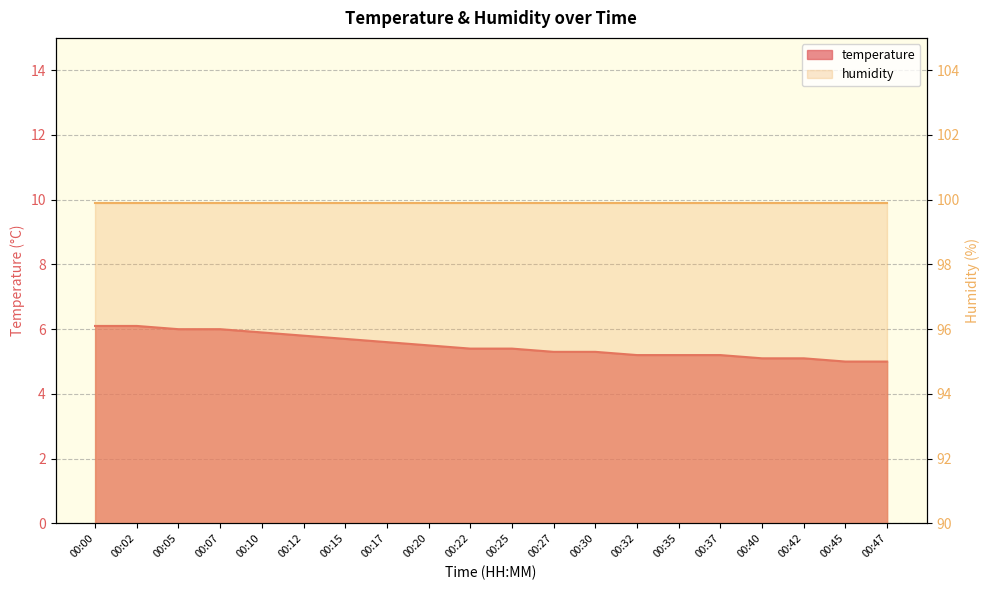

What is the value of the 17th point from the left?

5.1